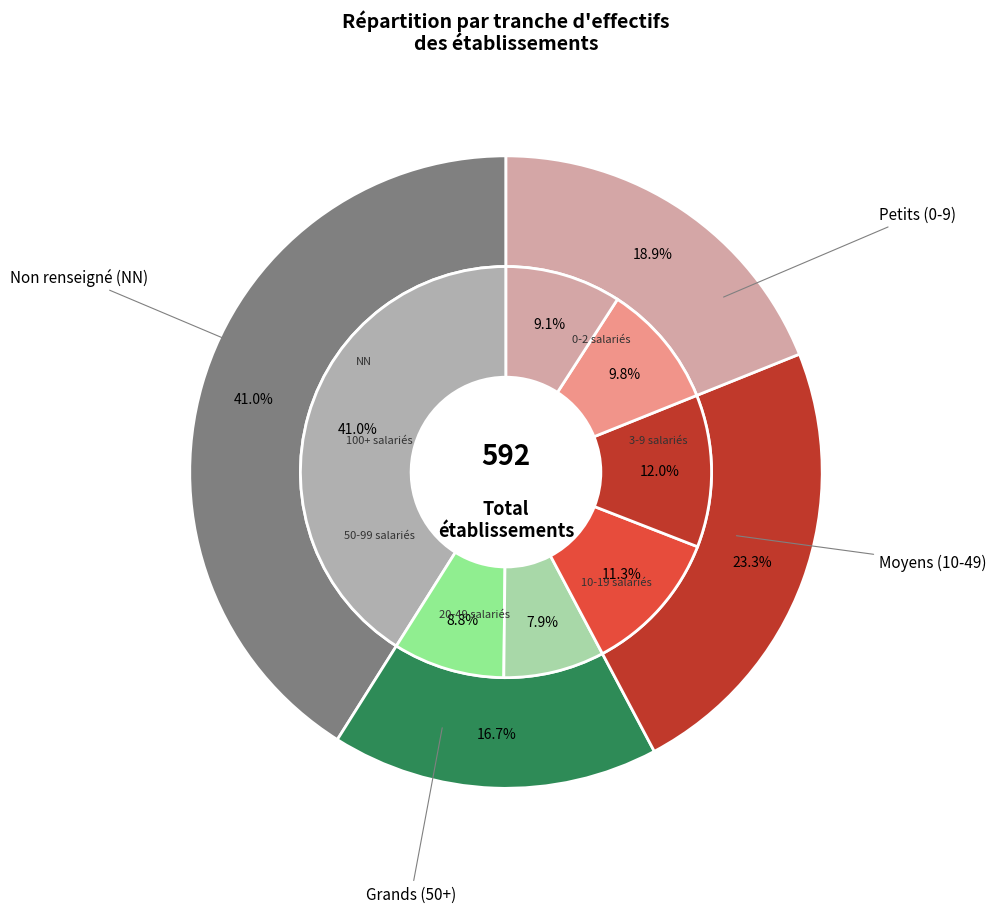

To the nearest percent, what portion does 00 represent?

8%